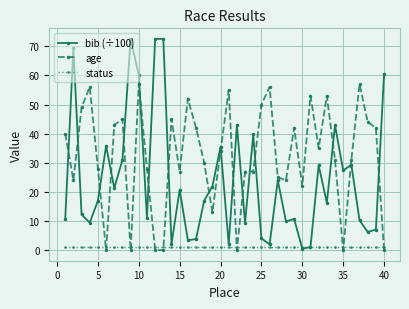

At how many categories does at least one series exceed 12?

40